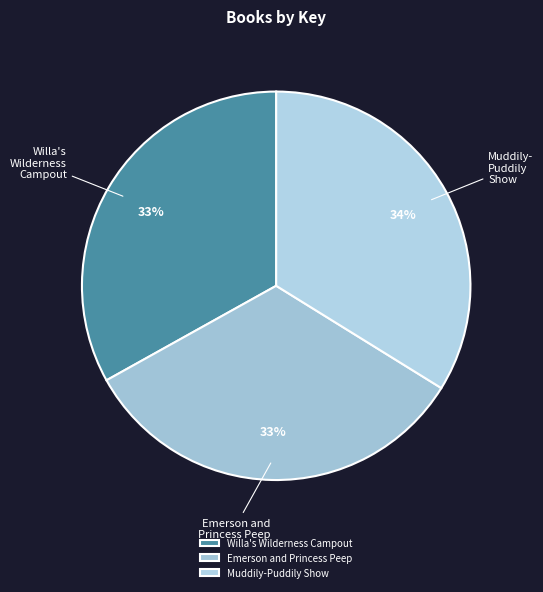

Combined, do Muddily-Puddily Show and Willa's Wilderness Campout account for over 50%?

Yes